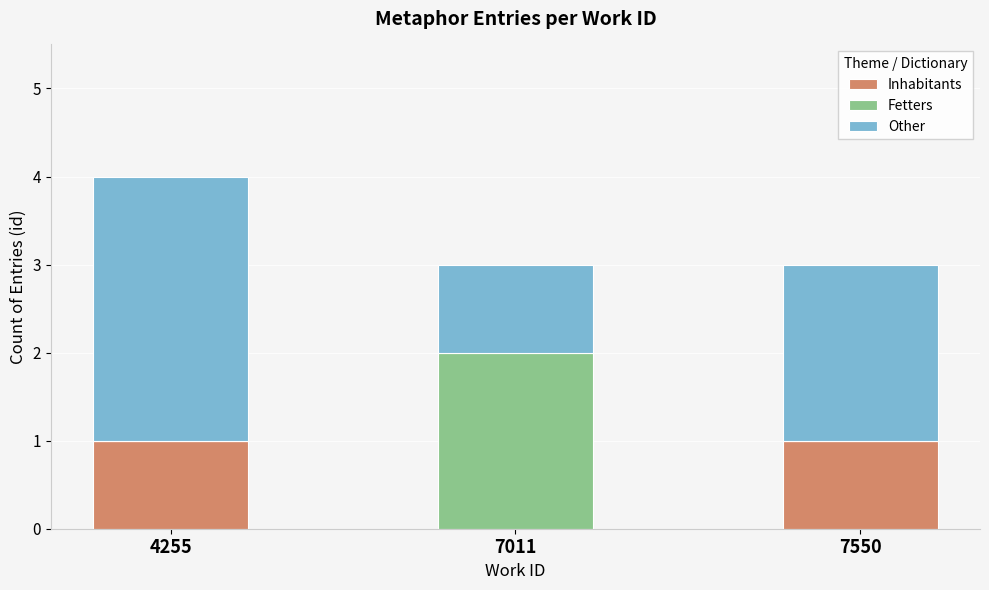

The value of Inhabitants at 7550 is 1. True or false?

True